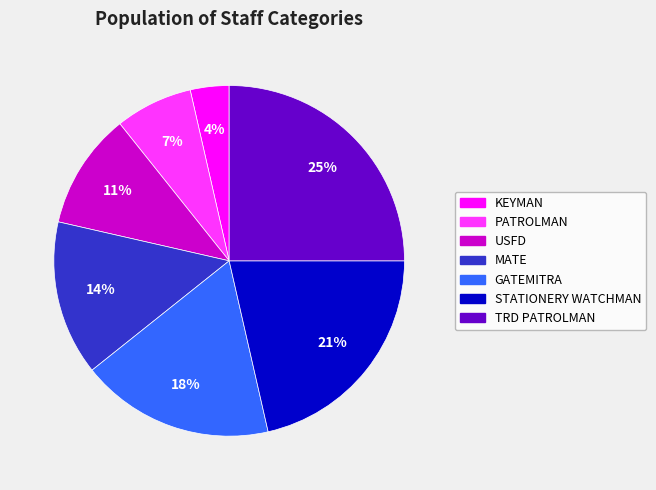

To the nearest percent, what is the difference between the KEYMAN and GATEMITRA slice percentages?

14%